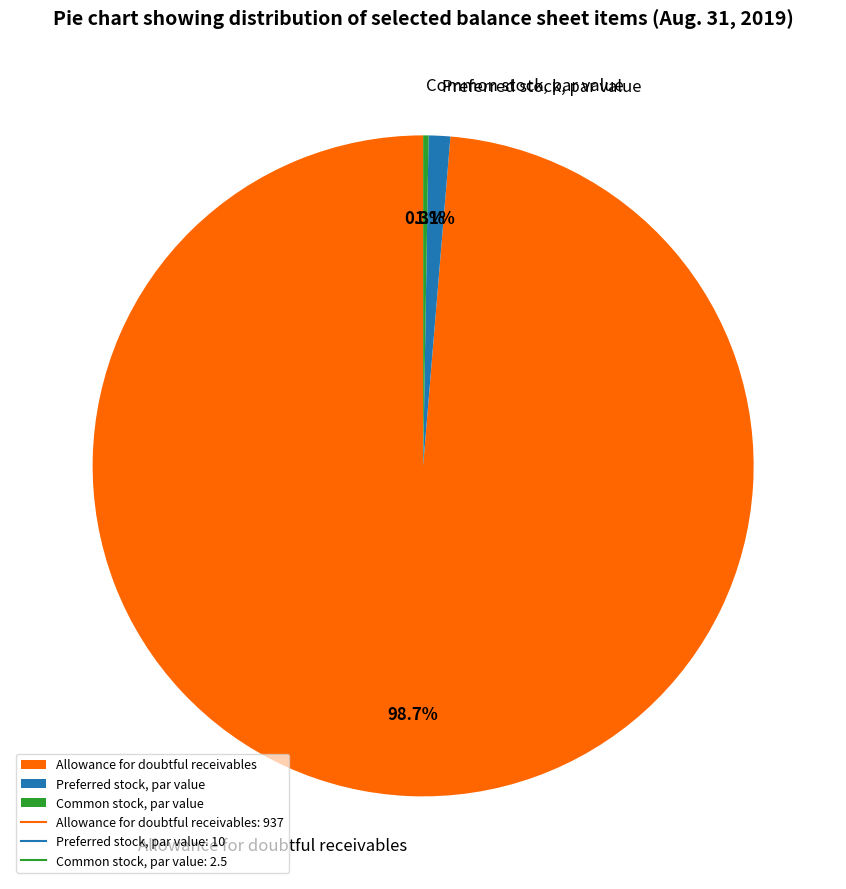

Which category accounts for the majority?

Allowance for doubtful receivables